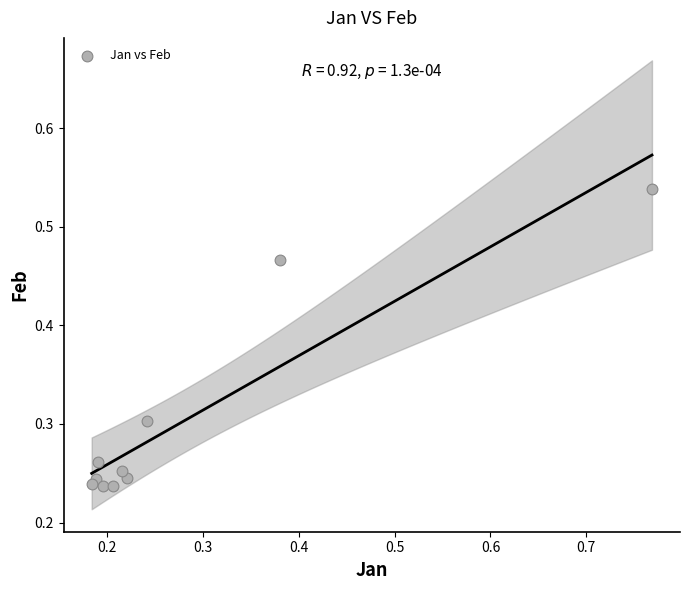

What is the range of X values (max minus min)?

0.6